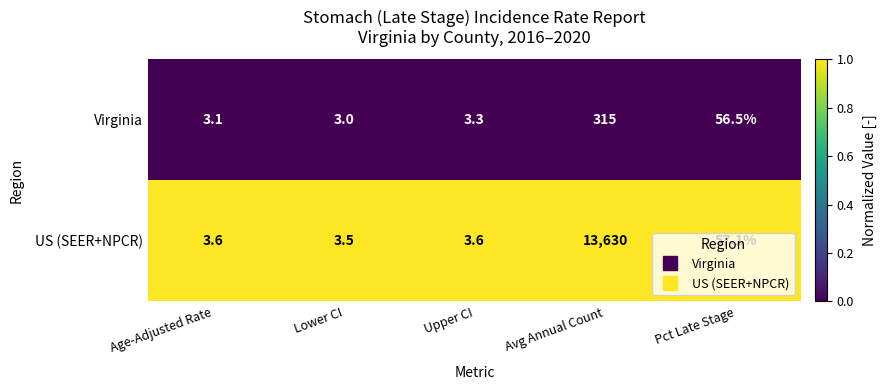

Rank the series by their maximum value, from highest to lowest.

US (SEER+NPCR), Virginia